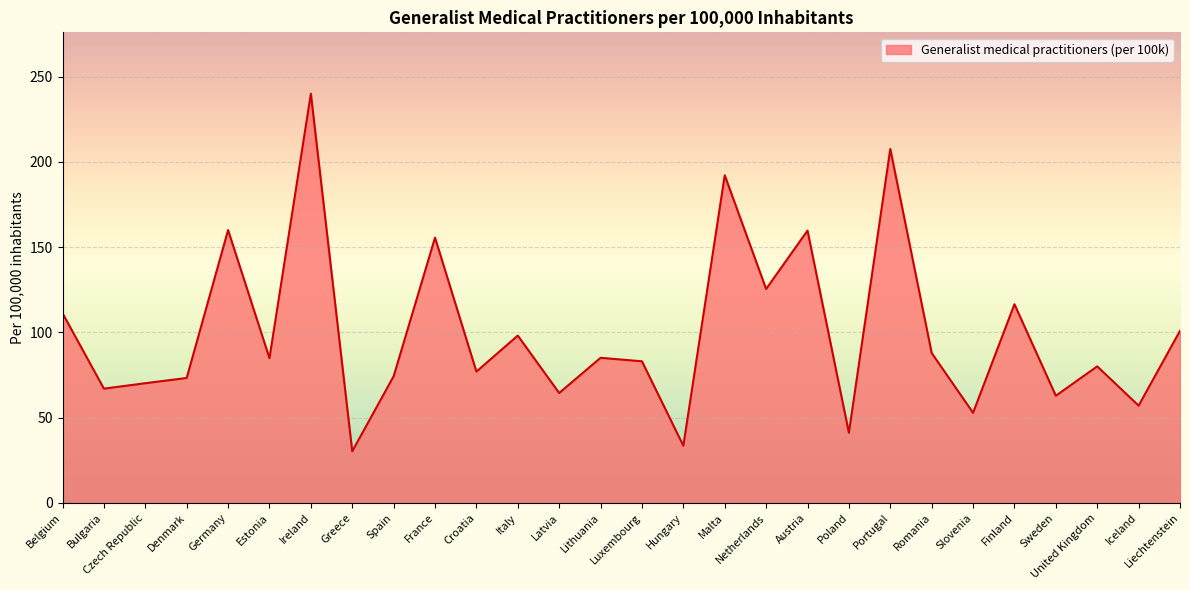

At which label is the value closest to 135?

Netherlands